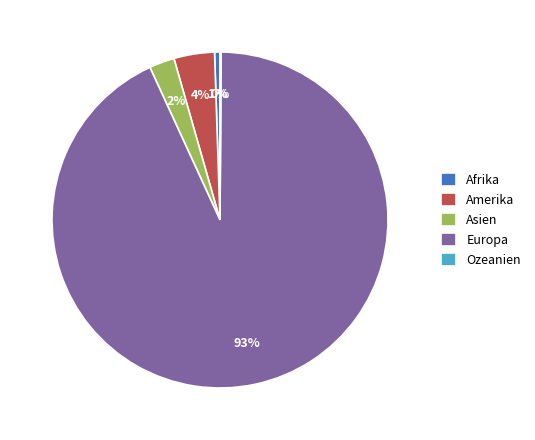

What percentage is the Asien slice, to the nearest percent?

2%